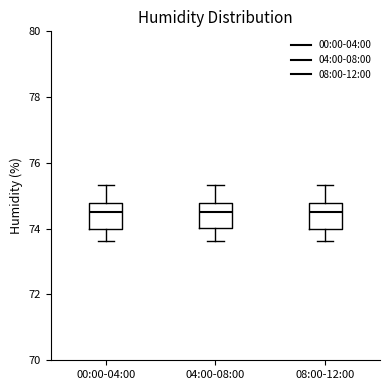

Reading left to right, transcribe this box plot: for each box, give where its median line is, the range the box spans, and where its two whiskers end, as read against the y-axis. The values are not printed on the chart, so give them approximately, as read against the axis.

00:00-04:00: median 74.4, box 74.0 to 74.8, whiskers 73.6 to 75.4
04:00-08:00: median 74.4, box 74.0 to 74.8, whiskers 73.6 to 75.4
08:00-12:00: median 74.4, box 74.0 to 74.8, whiskers 73.6 to 75.4